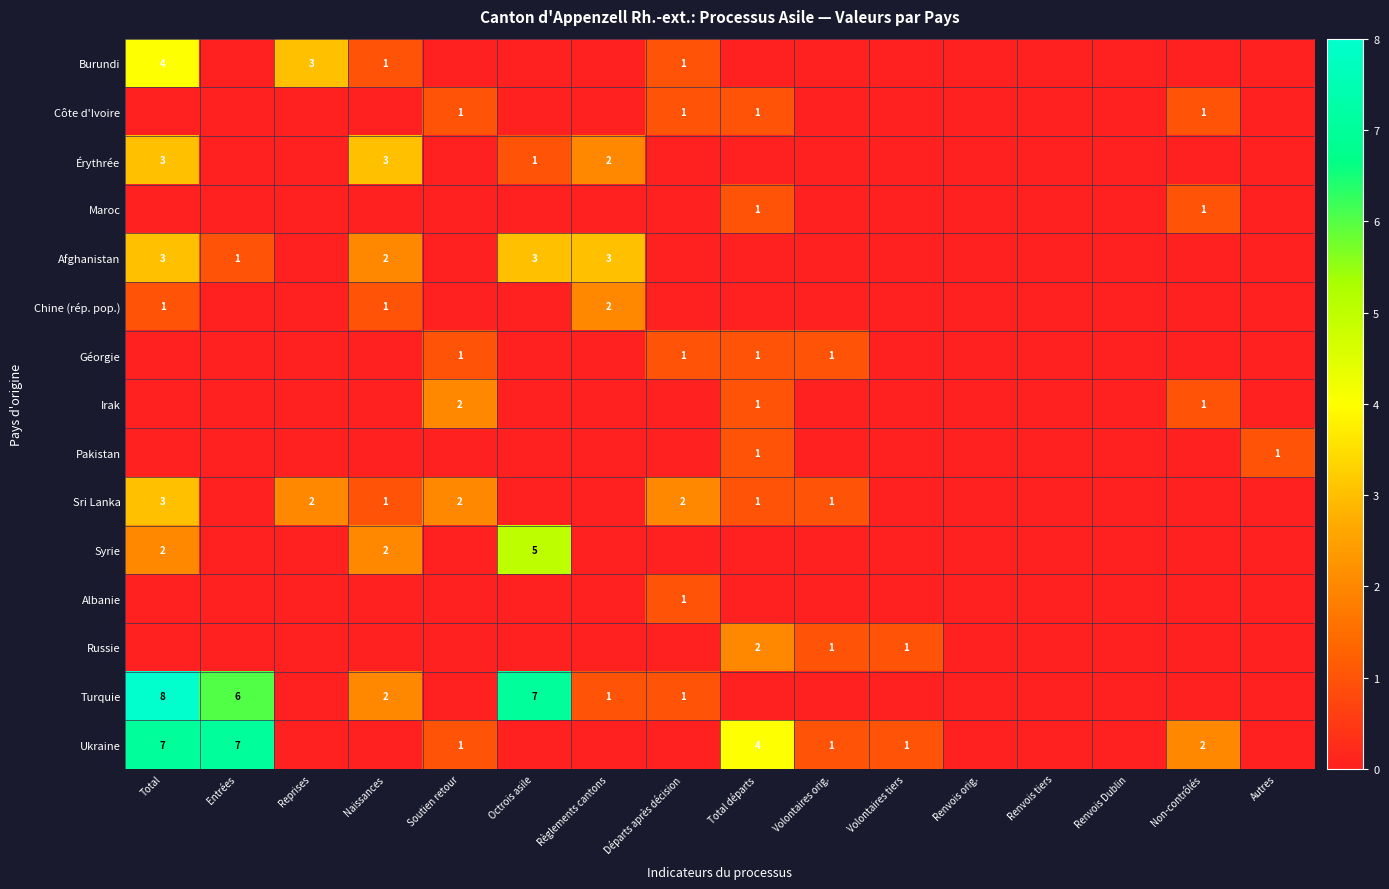

The Géorgie series shows 0 at Renvois orig.. True or false?

True